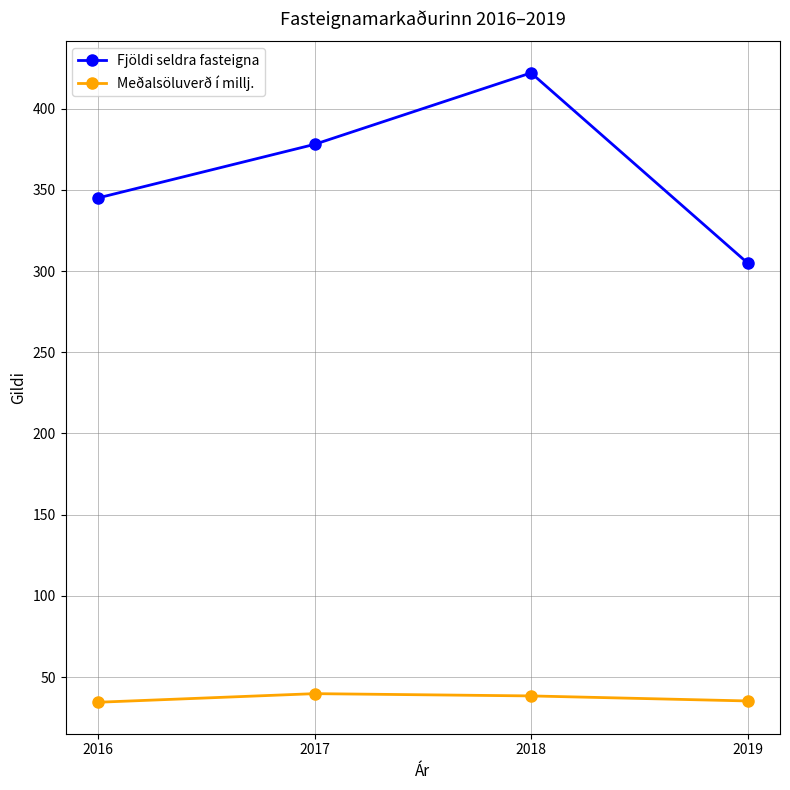

True or false: Fjöldi seldra fasteigna has more than 0 interior local peaks.

True